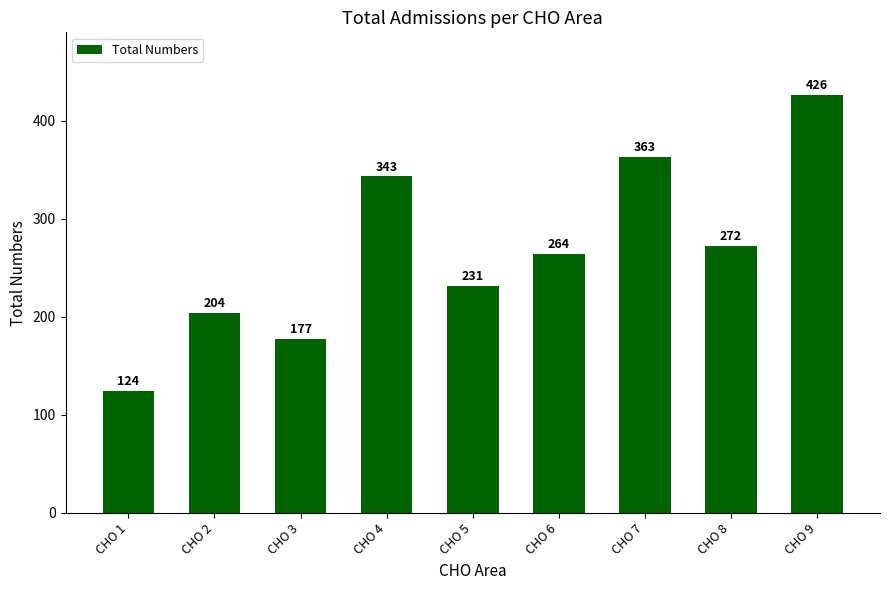

Where does the data first go above 264?

CHO 4